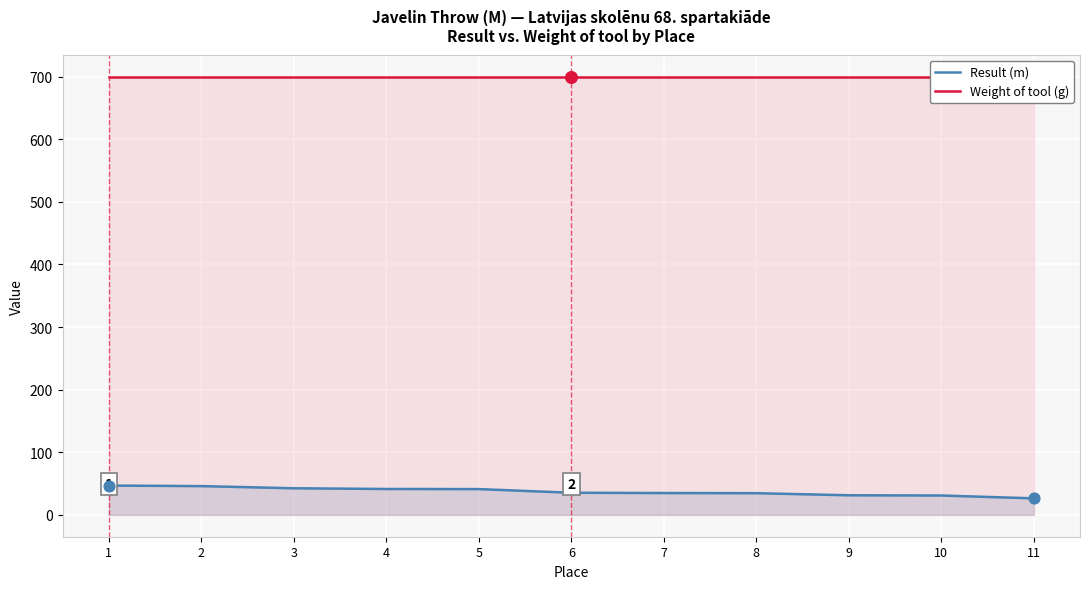

Which series has the largest Y range (max minus min)?

Result (m)